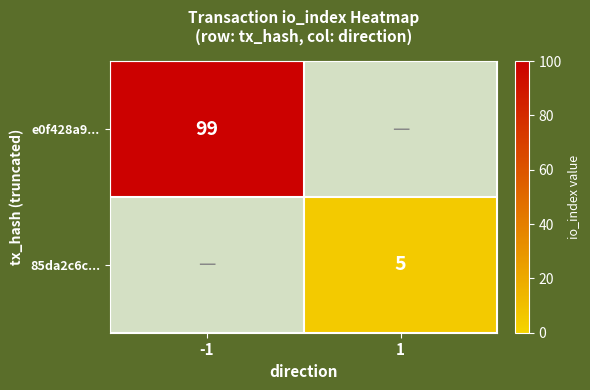

The 85da2c6c... series shows 7 at 1. True or false?

False